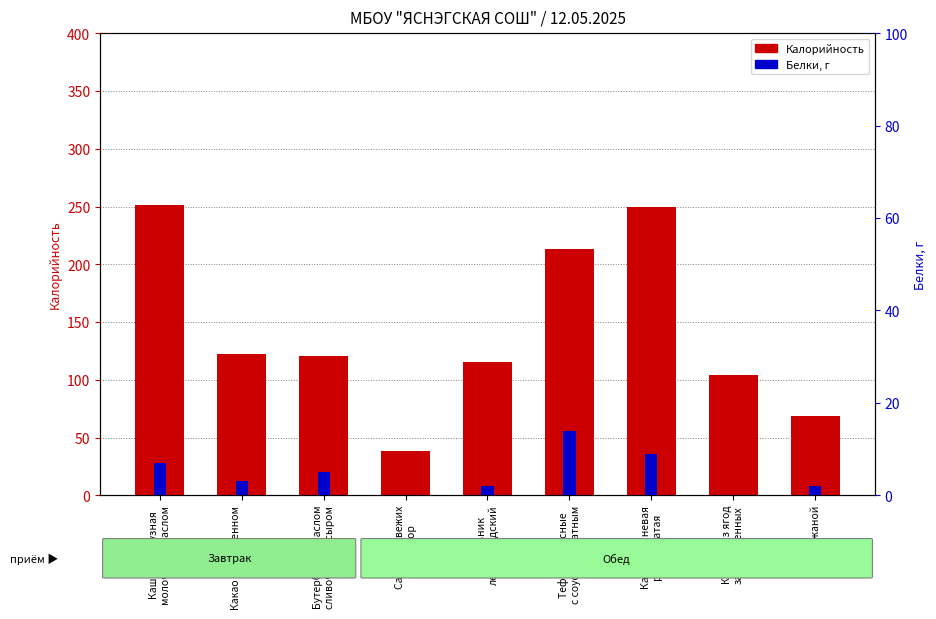

At which label does Белки first exceed 3?

Каша кукурузная
молочная с маслом